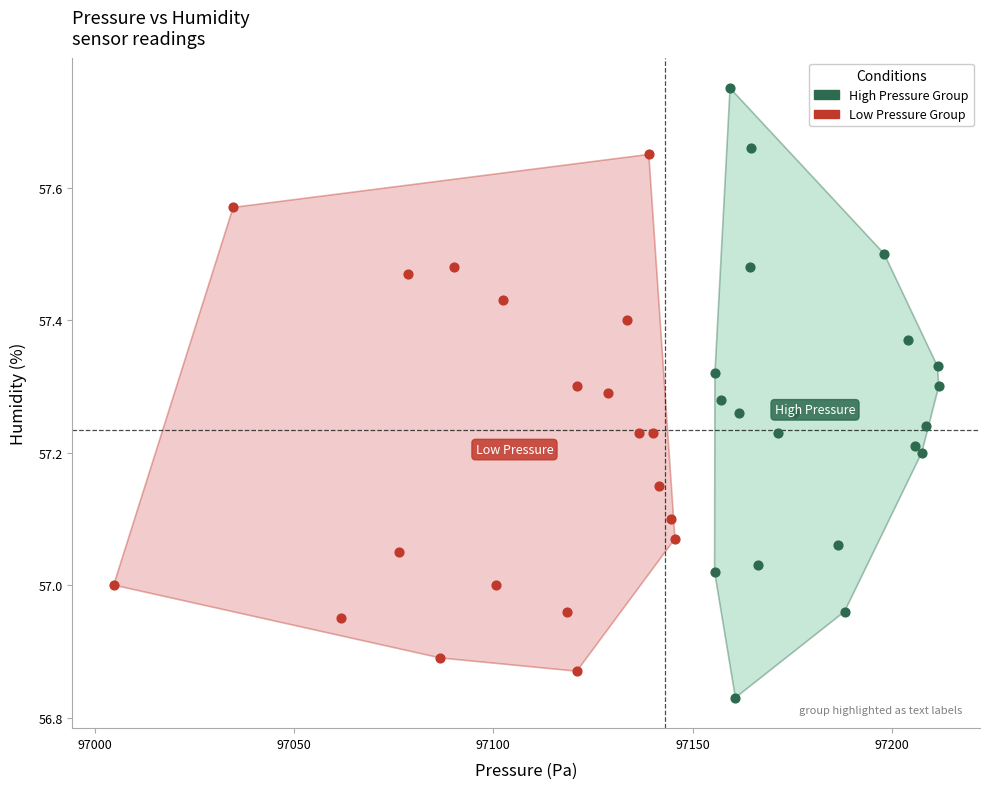

Which series has the largest Y range (max minus min)?

High Pressure Group